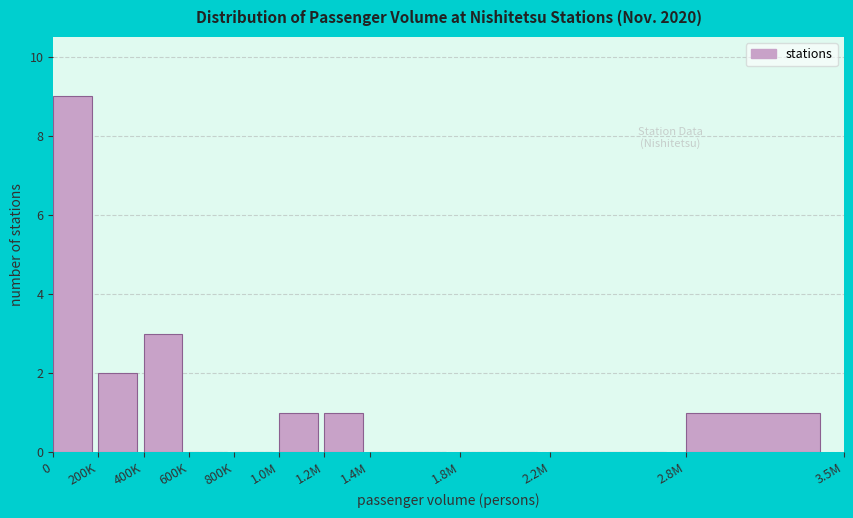

Reading left to right, list all the values displayed in this chart.

0=9	200K=2	400K=3	600K=0	800K=0	1.0M=1	1.2M=1	1.4M=0	1.8M=0	2.2M=0	2.8M=1